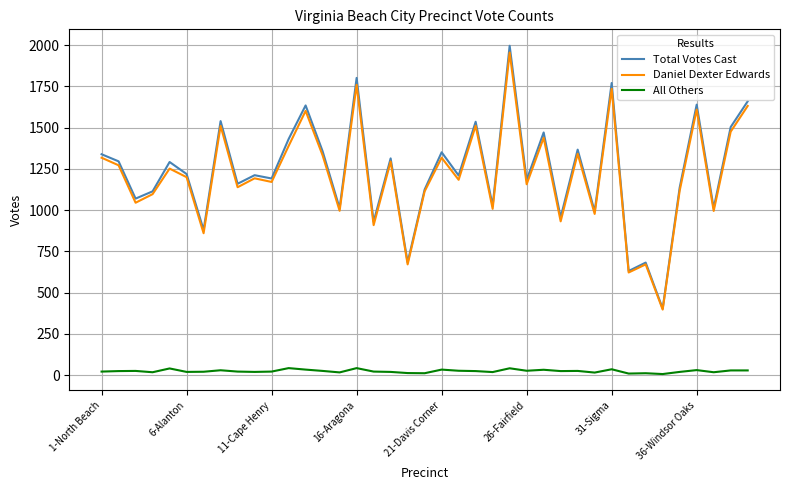

Which series has the largest range (max minus min)?

Total Votes Cast